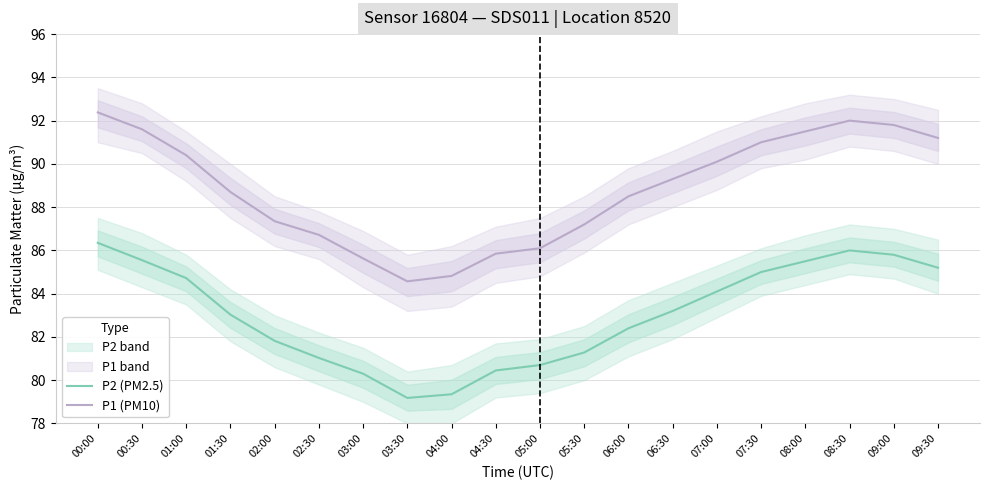

The value of P1 (PM10) at 00:00 is 157.1. True or false?

False